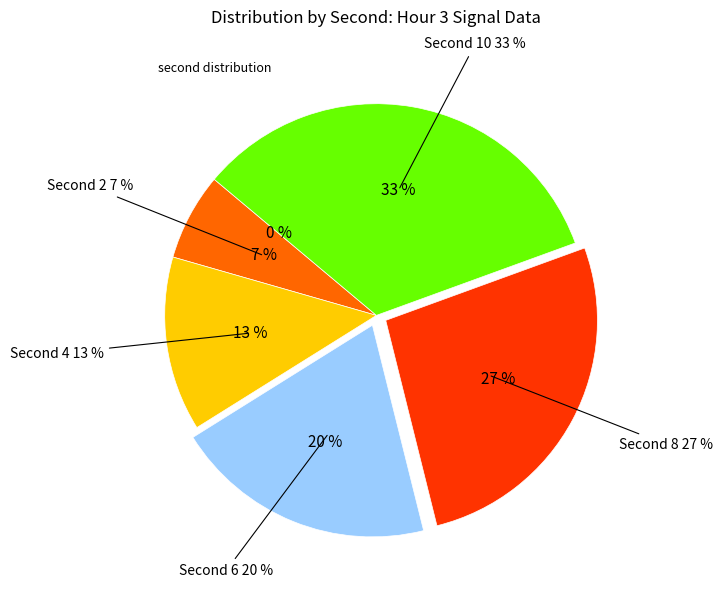

Is there any slice that represents more than half of the pie?

No